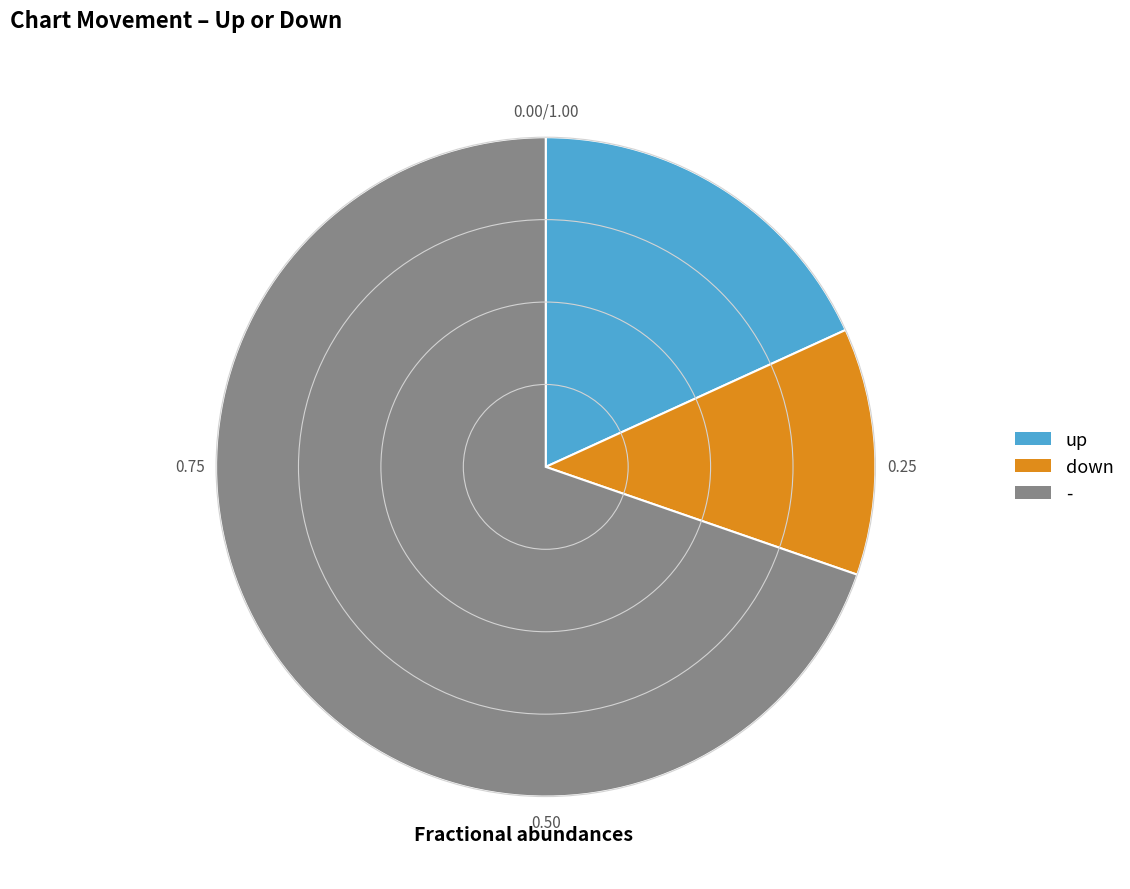

Combined, do down and up account for over 50%?

No